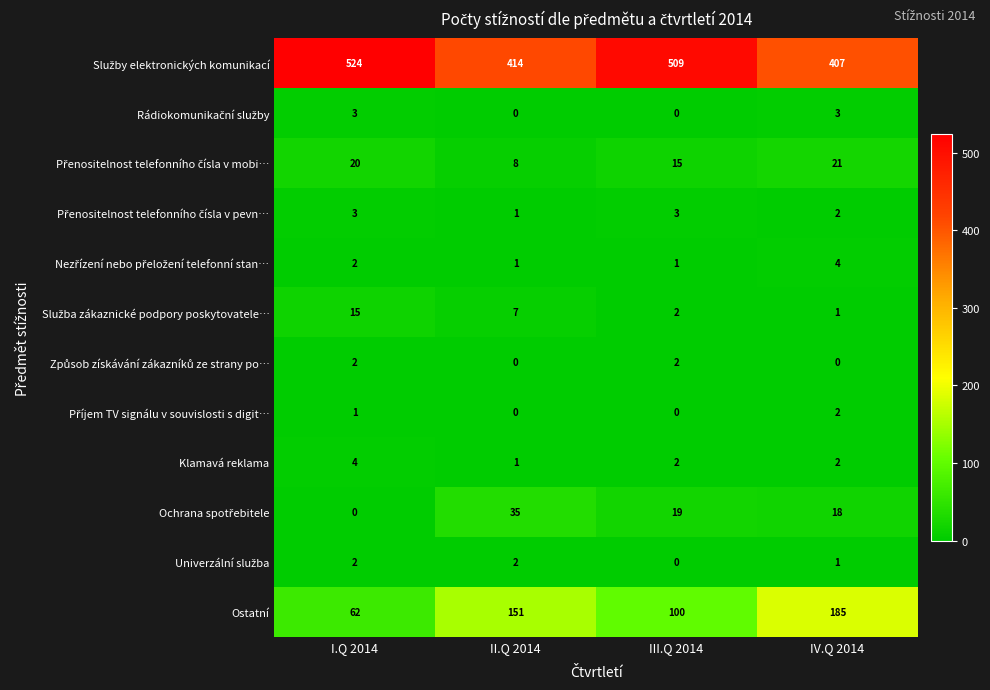

What is the difference between the Ostatní values at IV.Q 2014 and III.Q 2014?

85